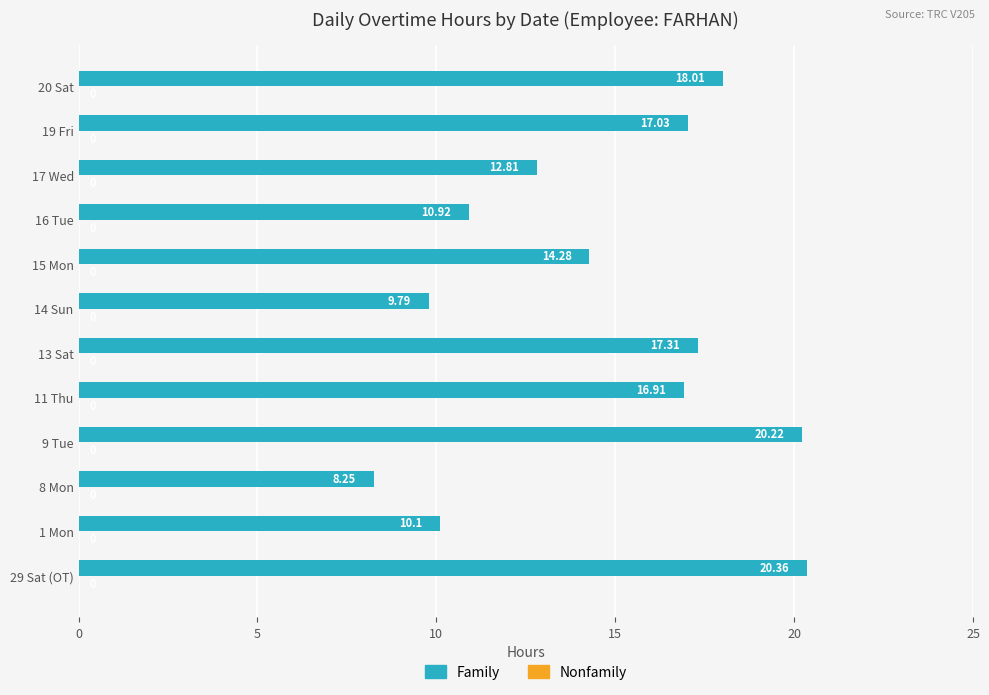

What is the ratio of the value at 11 Thu to the value at 9 Tue?

0.8